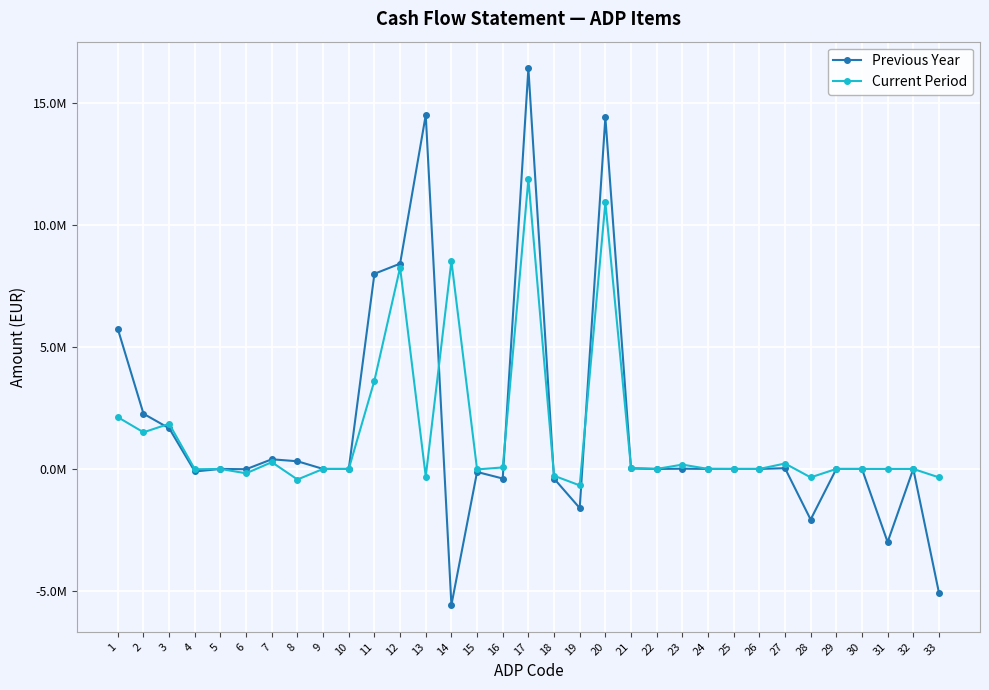

What is the value of the Previous Year point at the 6th from the left?

-11367